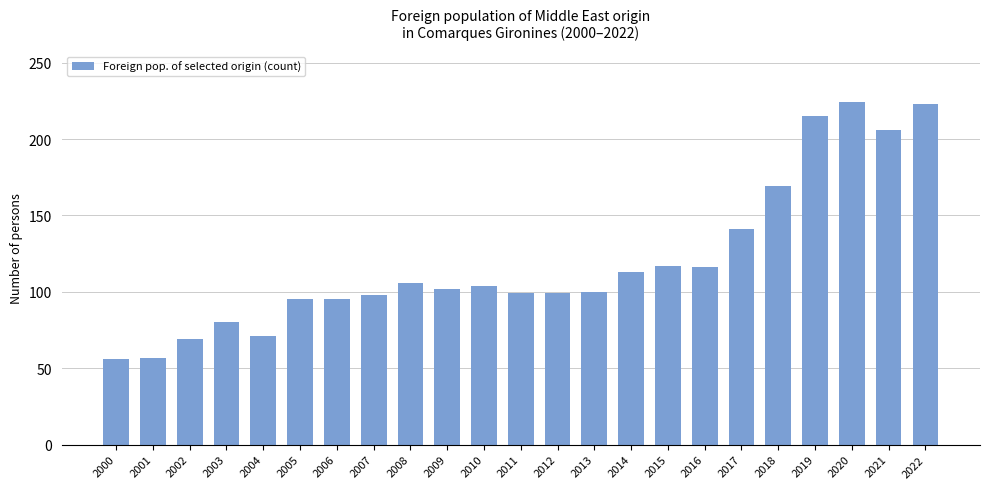

What is the sum of all values?

2755